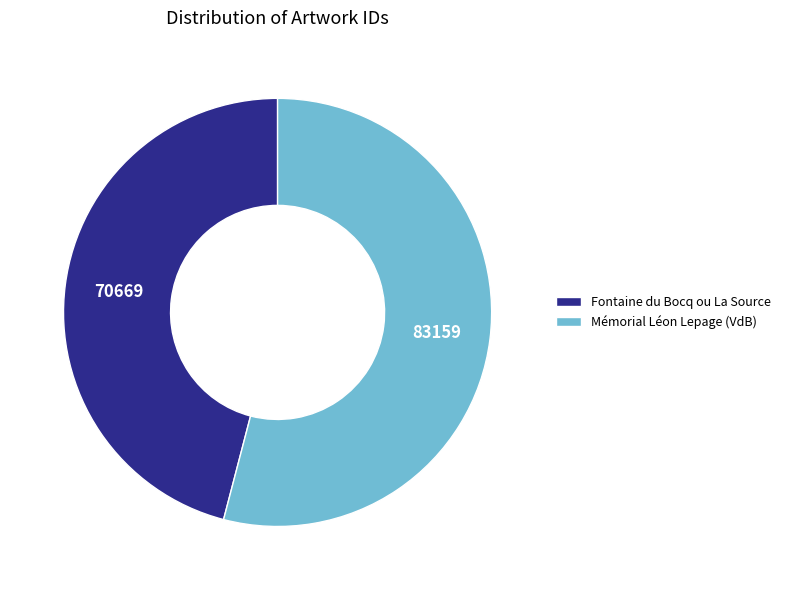

How many slices are in this pie chart?

2